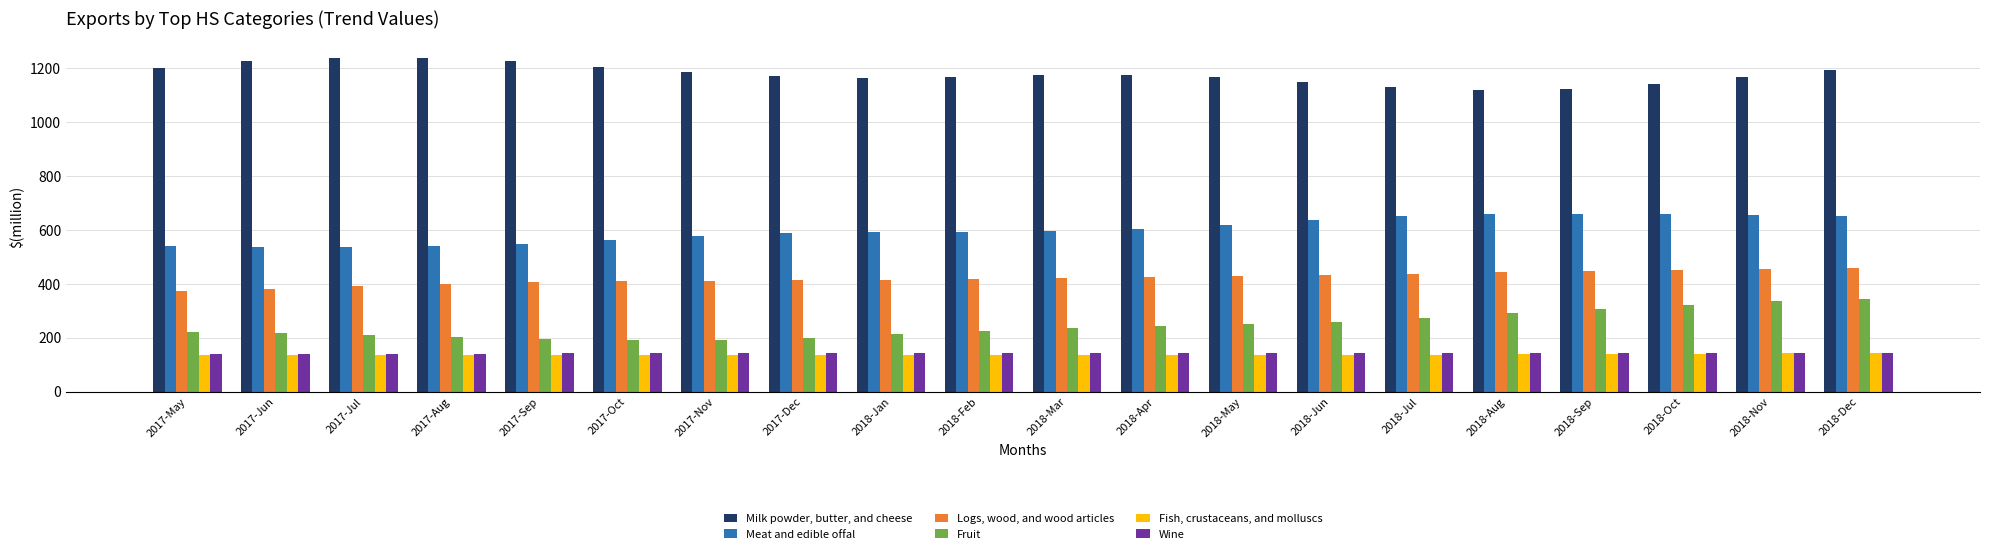

List the series in order of their peak value, lowest first.

Fish, crustaceans, and molluscs, Wine, Fruit, Logs, wood, and wood articles, Meat and edible offal, Milk powder, butter, and cheese